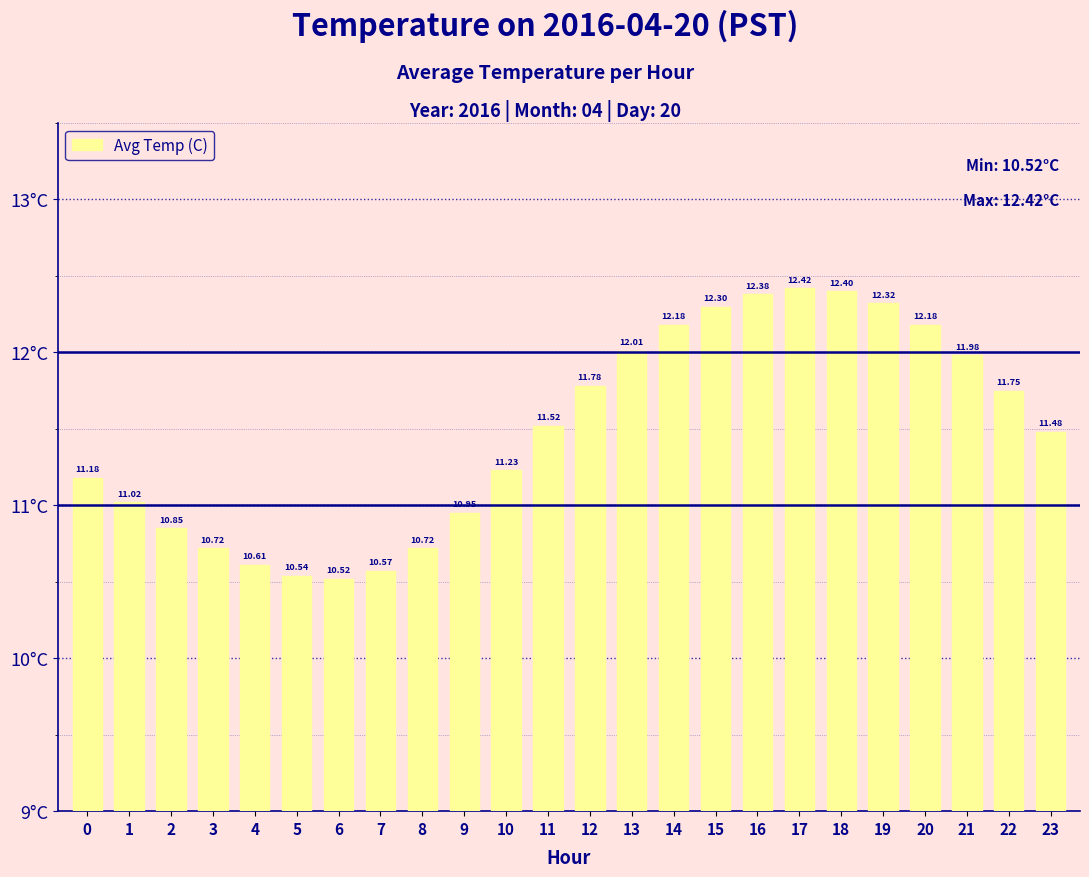

Does the chart contain any negative values?

No